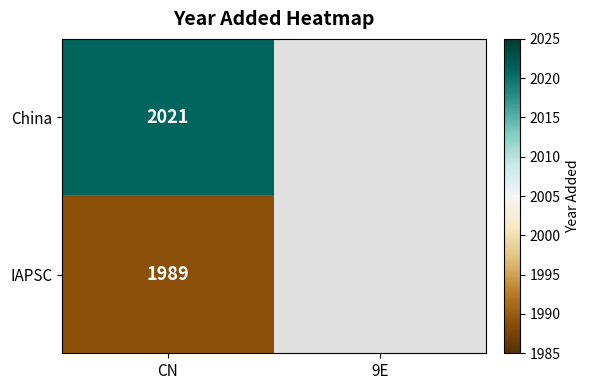

The value of IAPSC at CN is 1989. True or false?

True